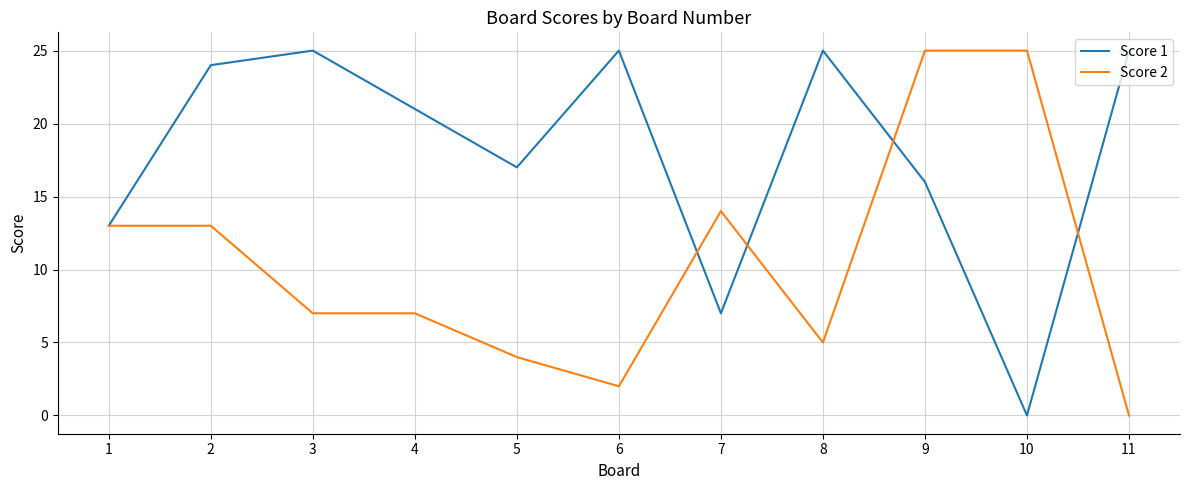

What is the sum of the Score 2 values at 3 and 11?

7